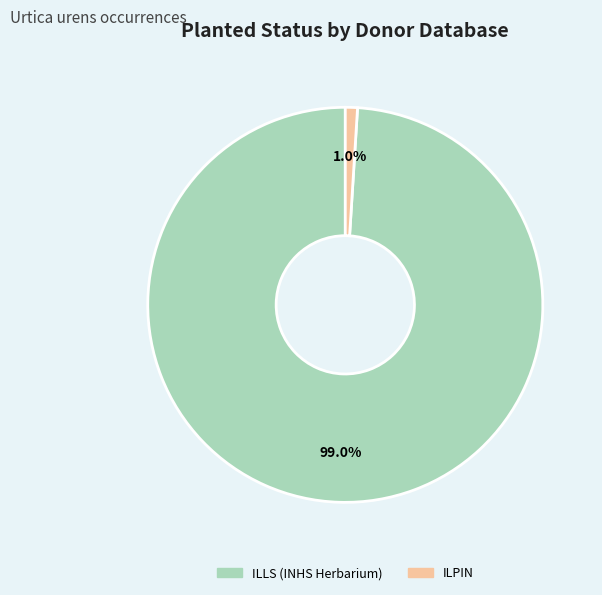

To the nearest percent, what is the difference between the ILPIN and ILLS (INHS Herbarium) slice percentages?

98%